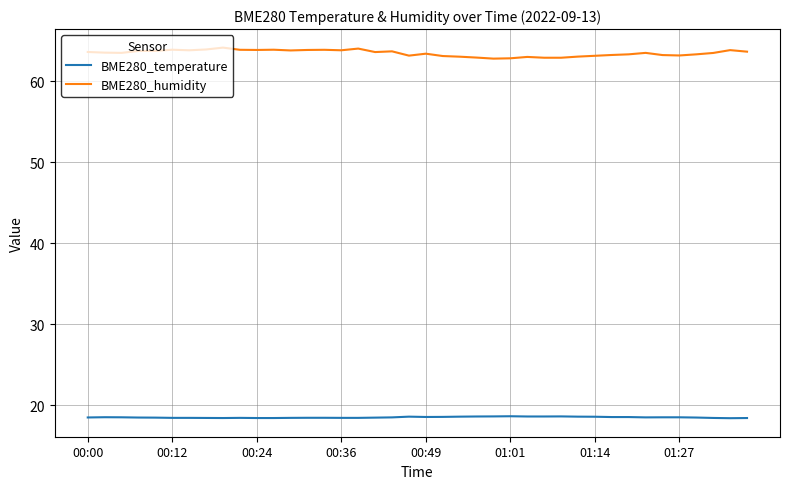

True or false: BME280_temperature and BME280_humidity cross at least once.

False